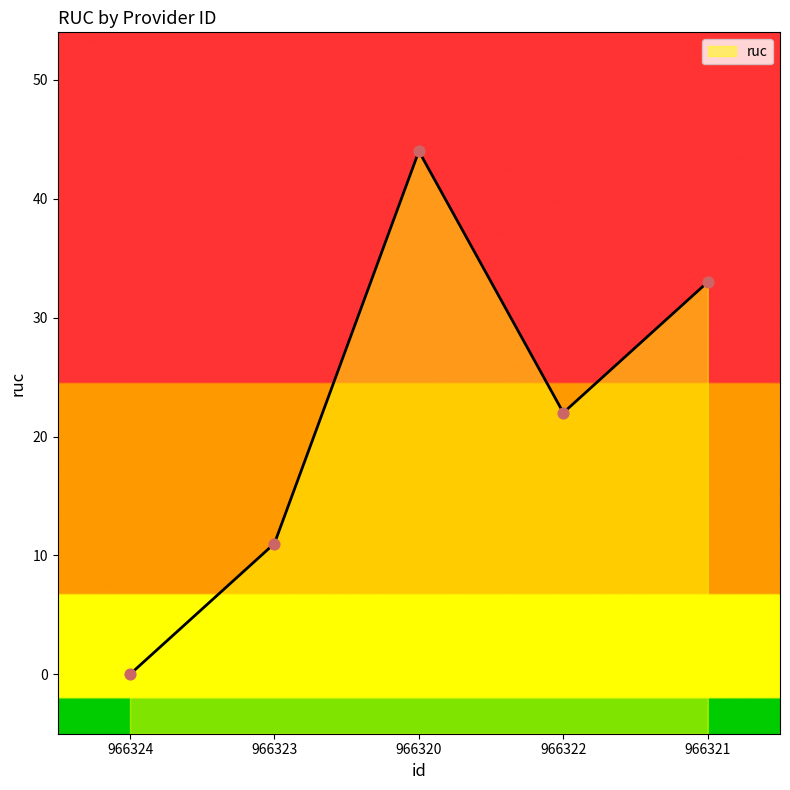

Which has a higher value, 966322 or 966321?

966321